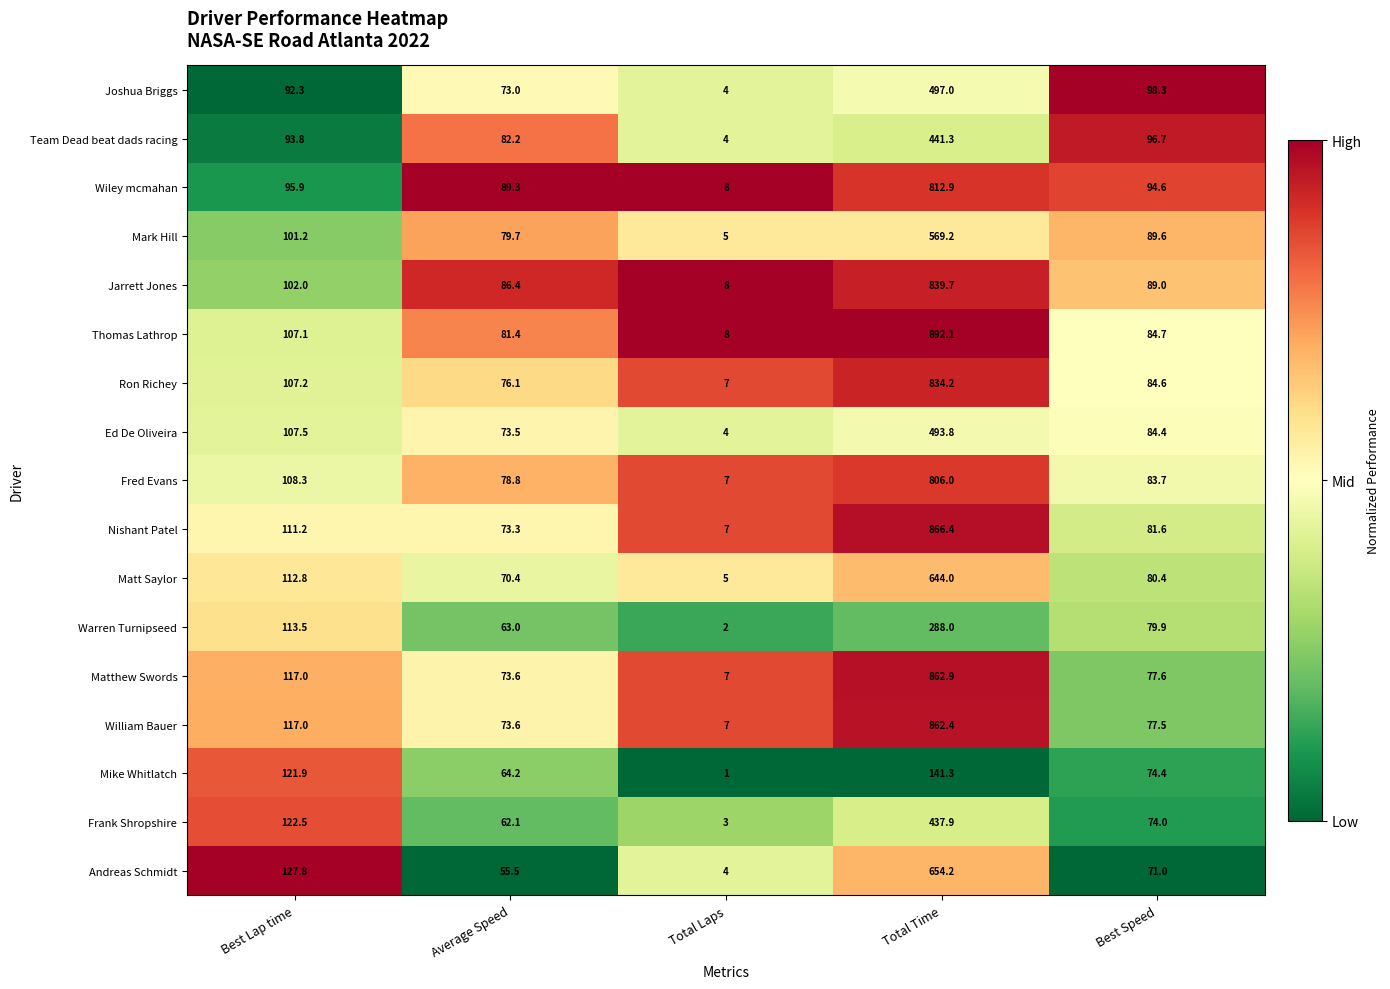

What is the difference between the highest and lowest values at Average Speed?

33.8